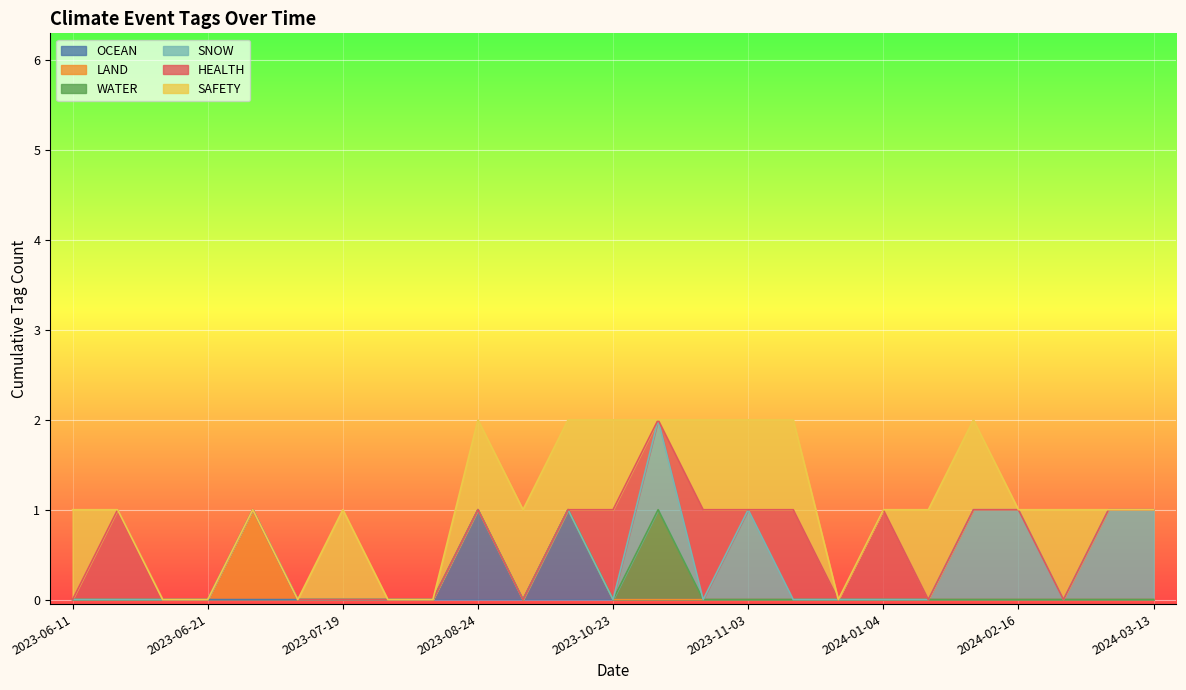

Is the value of HEALTH at 2024-01-19 greater than the value of OCEAN at 2024-01-19?

No